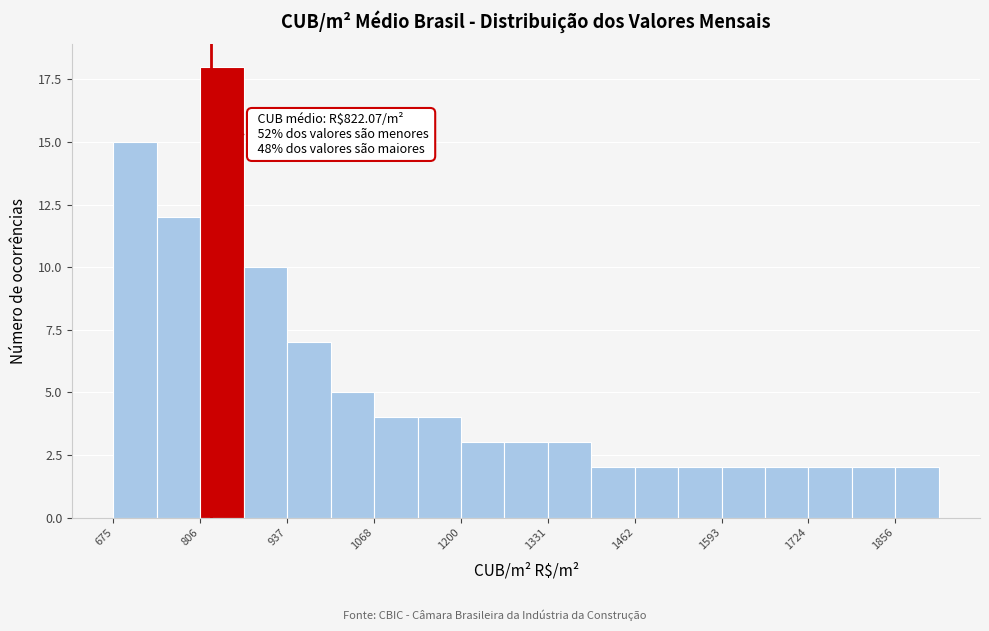

Read against the x-axis, roughly where is the centre of the tallest bar?

840